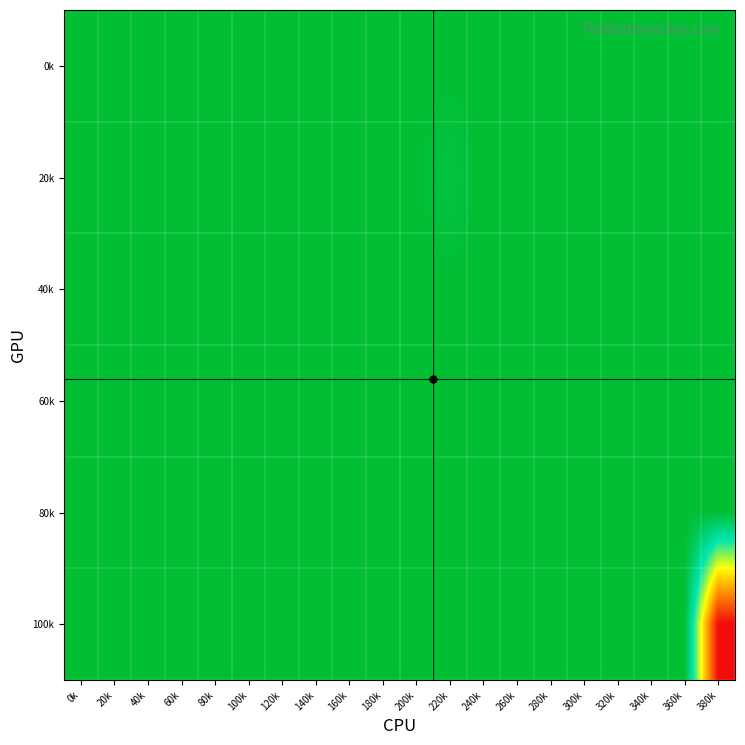

Count the number of categories in the chart.

20